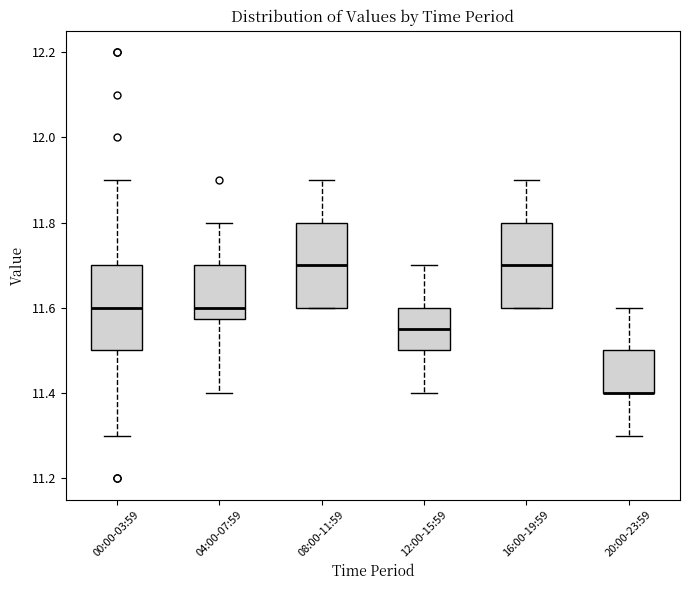

Reading left to right, transcribe this box plot: for each box, give where its median line is, the range the box spans, and where its two whiskers end, as read against the y-axis. The values are not printed on the chart, so give them approximately, as read against the axis.

00:00-03:59: median 11.60, box 11.50 to 11.70, whiskers 11.30 to 11.90
04:00-07:59: median 11.60, box 11.58 to 11.70, whiskers 11.40 to 11.80
08:00-11:59: median 11.70, box 11.60 to 11.80, whiskers 11.60 to 11.90
12:00-15:59: median 11.56, box 11.50 to 11.60, whiskers 11.40 to 11.70
16:00-19:59: median 11.70, box 11.60 to 11.80, whiskers 11.60 to 11.90
20:00-23:59: median 11.40 (drawn on the box's lower edge), box 11.40 to 11.50, whiskers 11.30 to 11.60